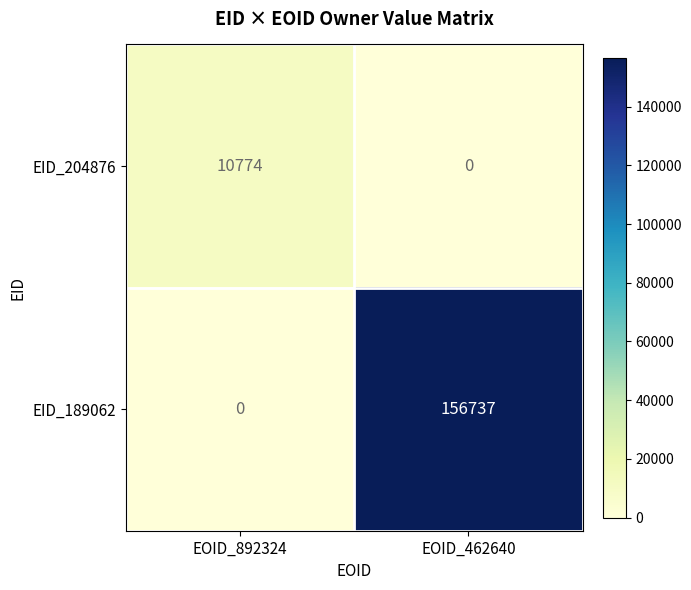

What is the sum of all EID_204876 values?

10774